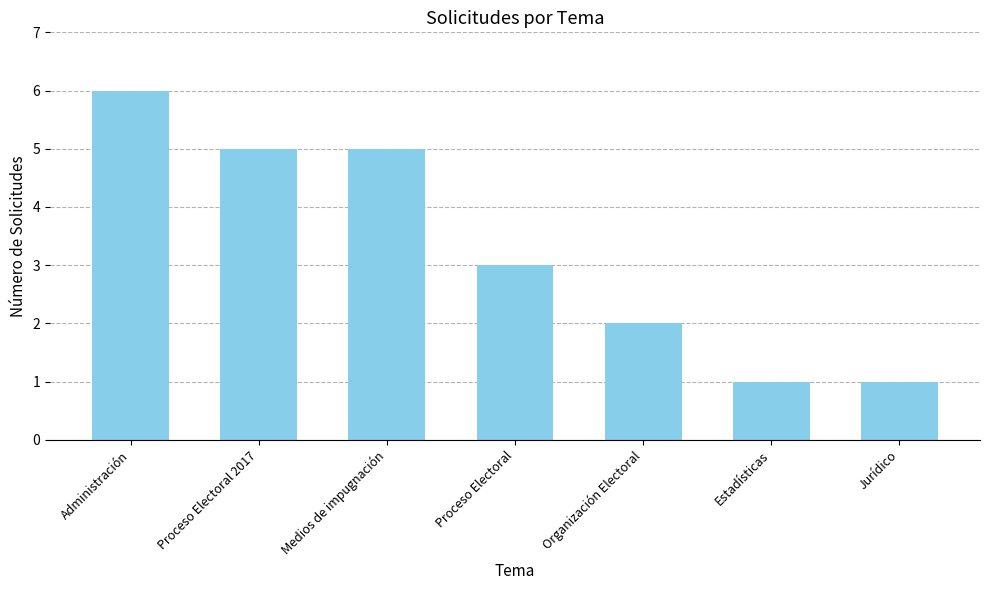

Which label corresponds to the largest value in the chart?

Administración